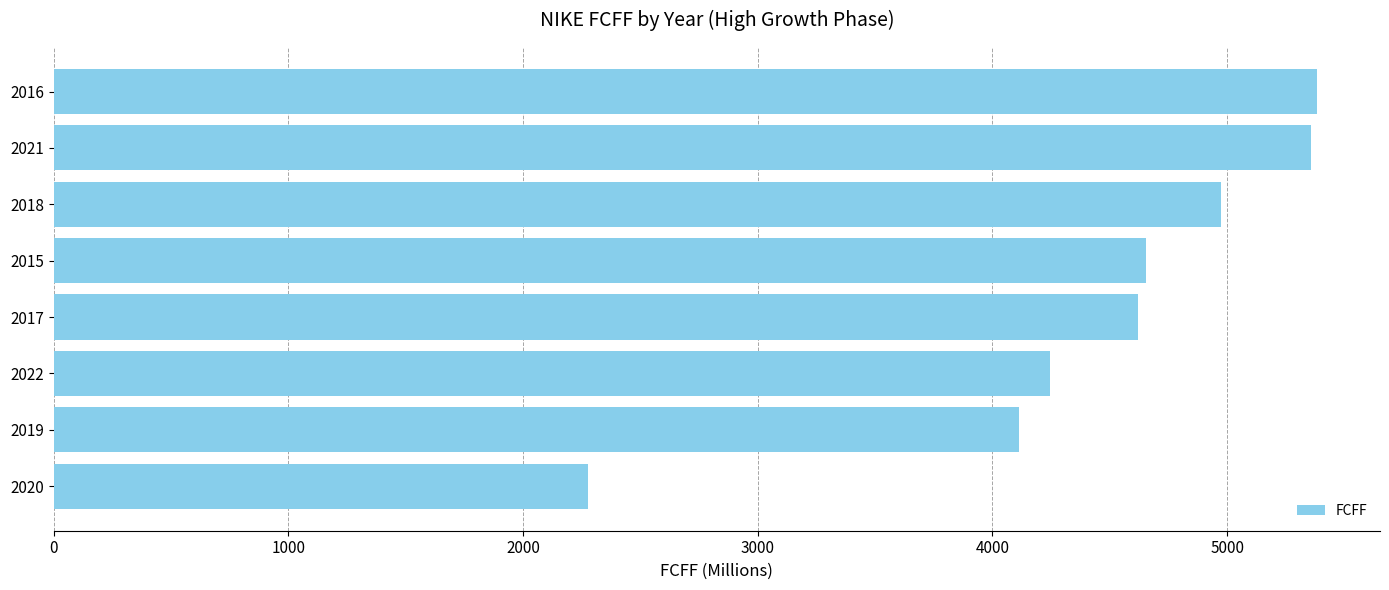

What is the minimum value shown in the chart?

2276